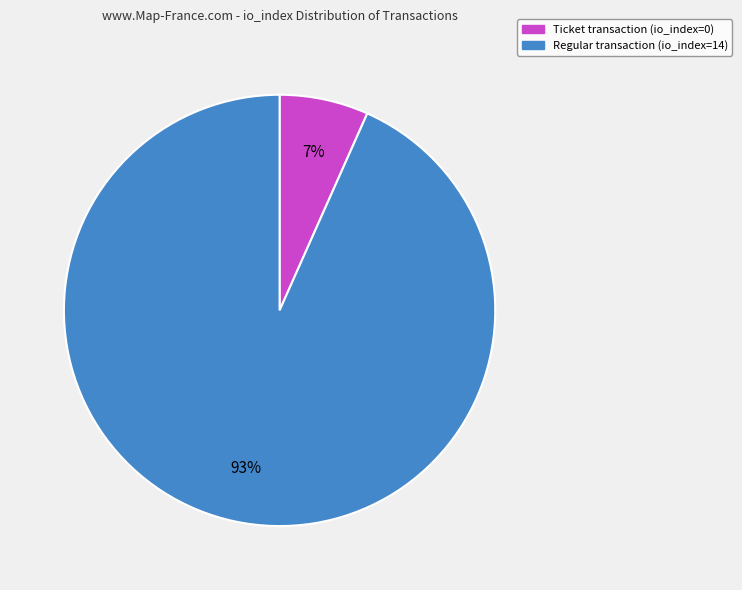

Is it true that Ticket transaction (io_index=0) is 1% of the pie?

False